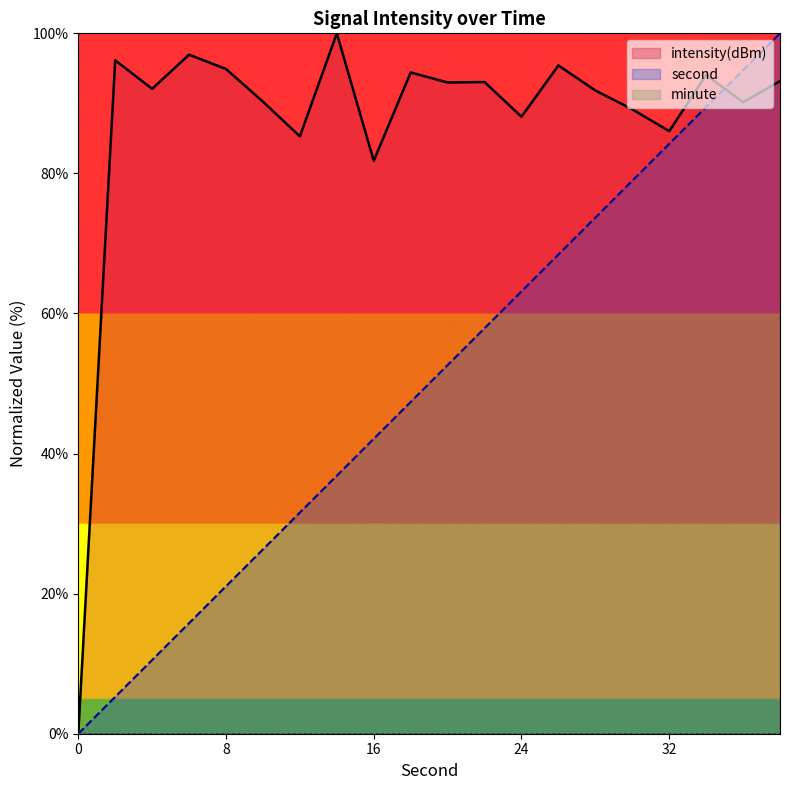

Where is the first local minimum for intensity(dBm)?

4